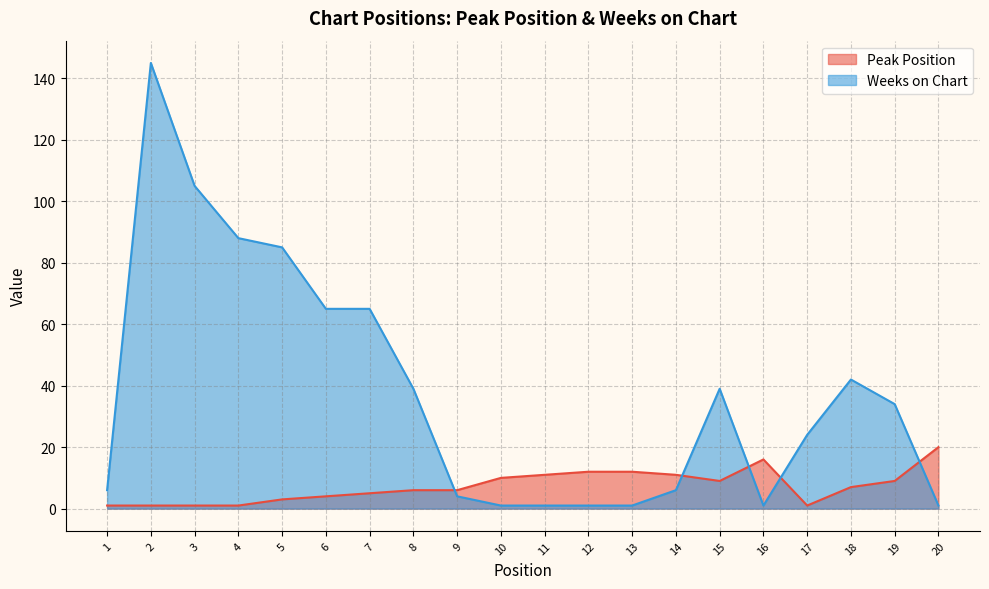

Which series has the largest total across all categories?

Weeks on Chart